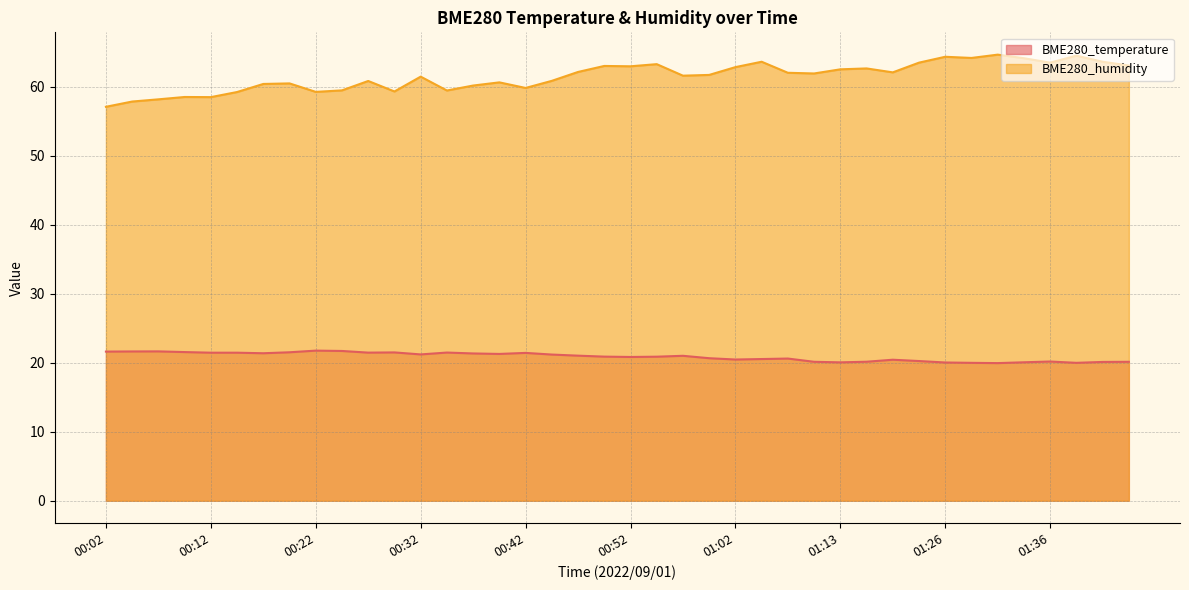

Does the chart display data point markers on the line(s)?

No